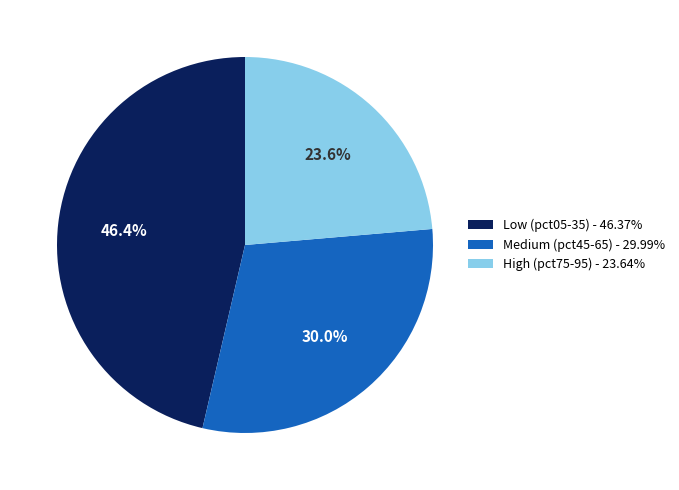

Is the sum of Medium (pct45-65) - 29.99% and High (pct75-95) - 23.64% greater than half?

Yes